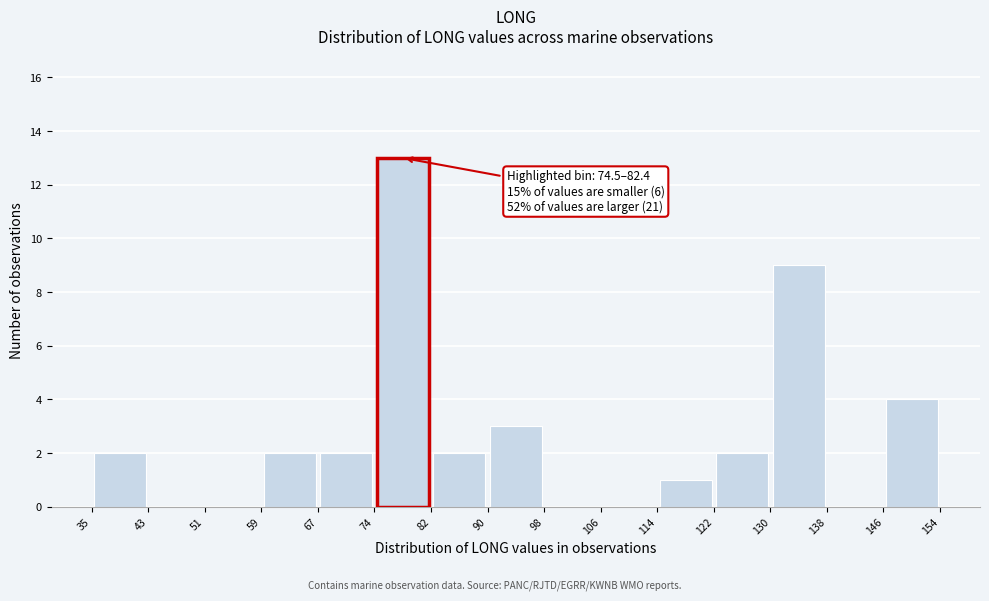

Which range on the x-axis has the tallest bar?

74 to 82